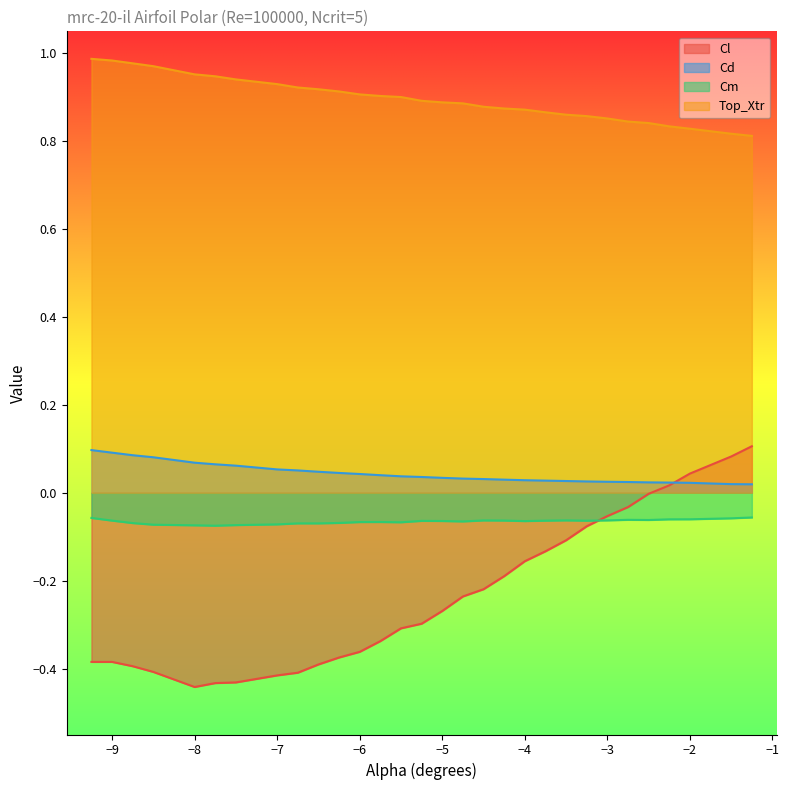

Between -5.25 and -7.75, which is larger?

-5.25